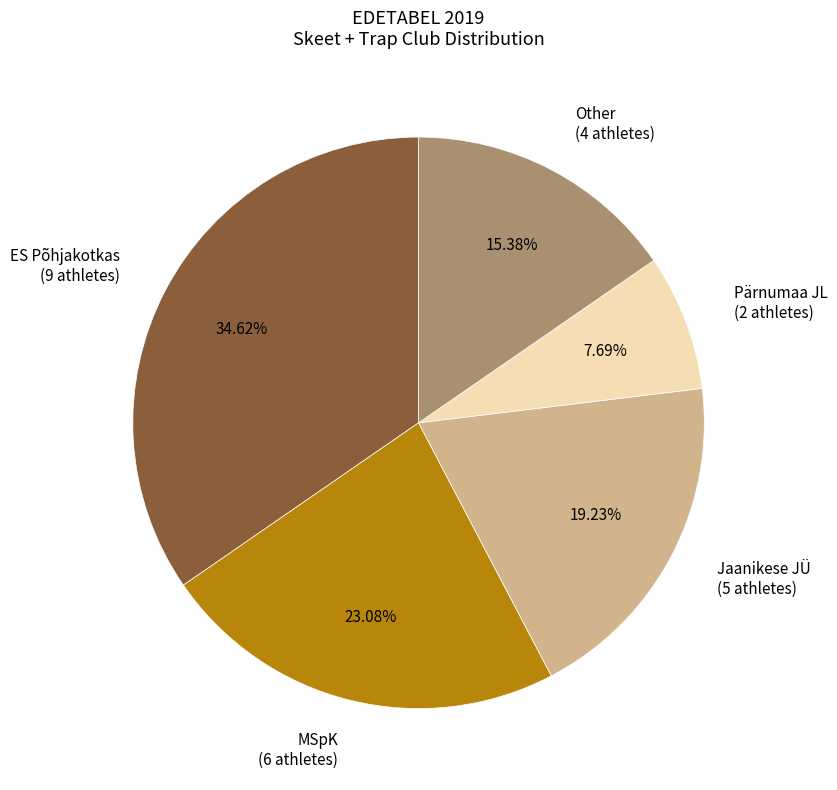

Is the sum of Jaanikese JÜ (5 athletes) and ES Põhjakotkas (9 athletes) greater than half?

Yes